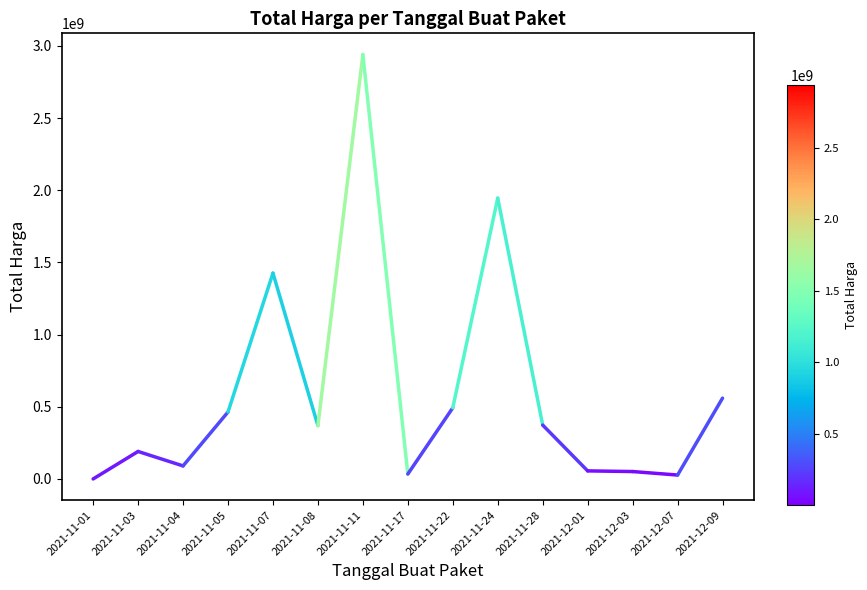

At which category does the chart reach its peak across all series?

2021-11-03